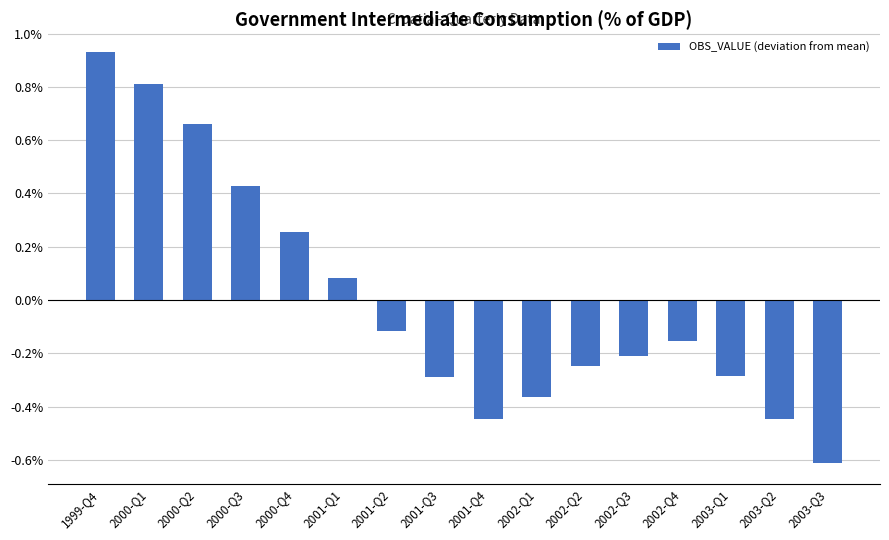

True or false: the data shows -0.0 at 2001-Q2.

False